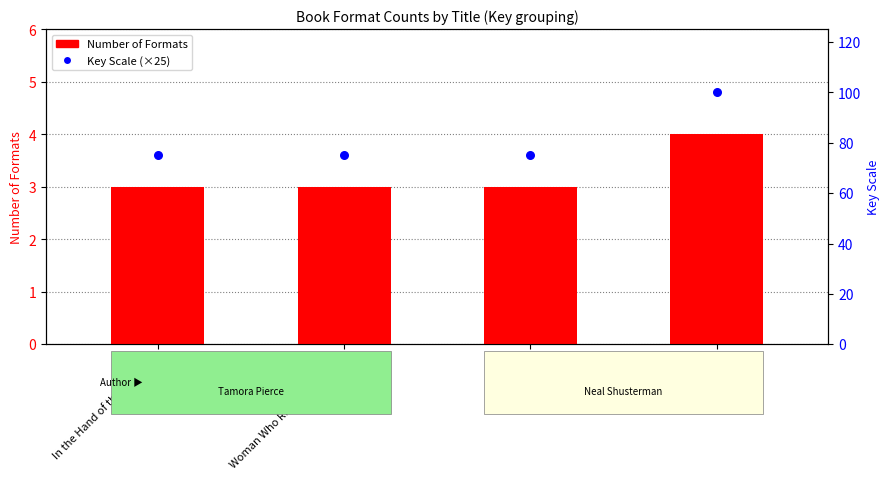

Is the value of Number of Formats at Woman Who Rides Like a Man greater than the value of Key scale (×25) at In the Hand of the Goddess?

No